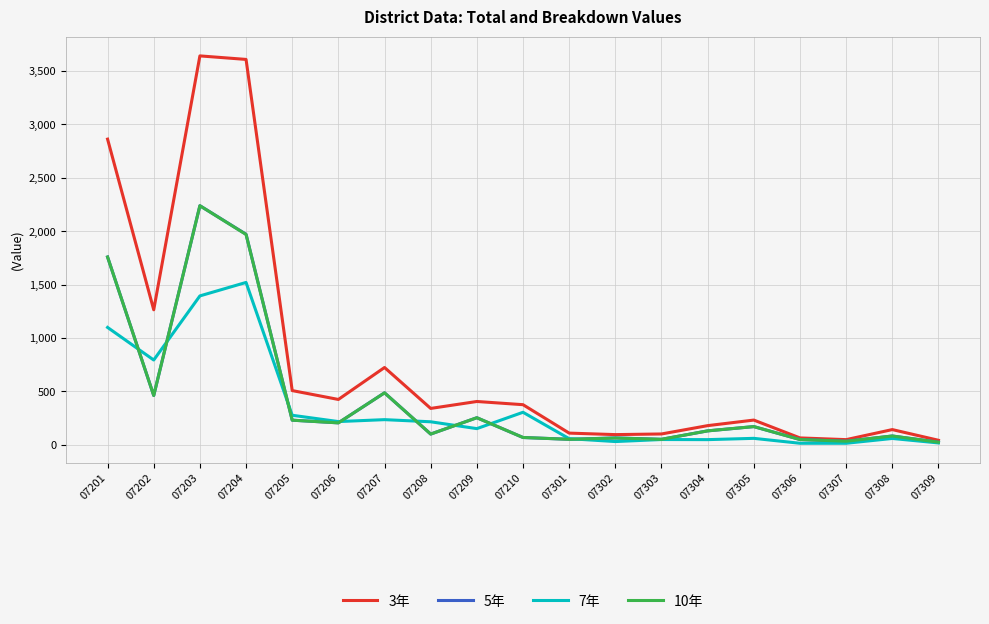

What is the minimum value for 3年?

43